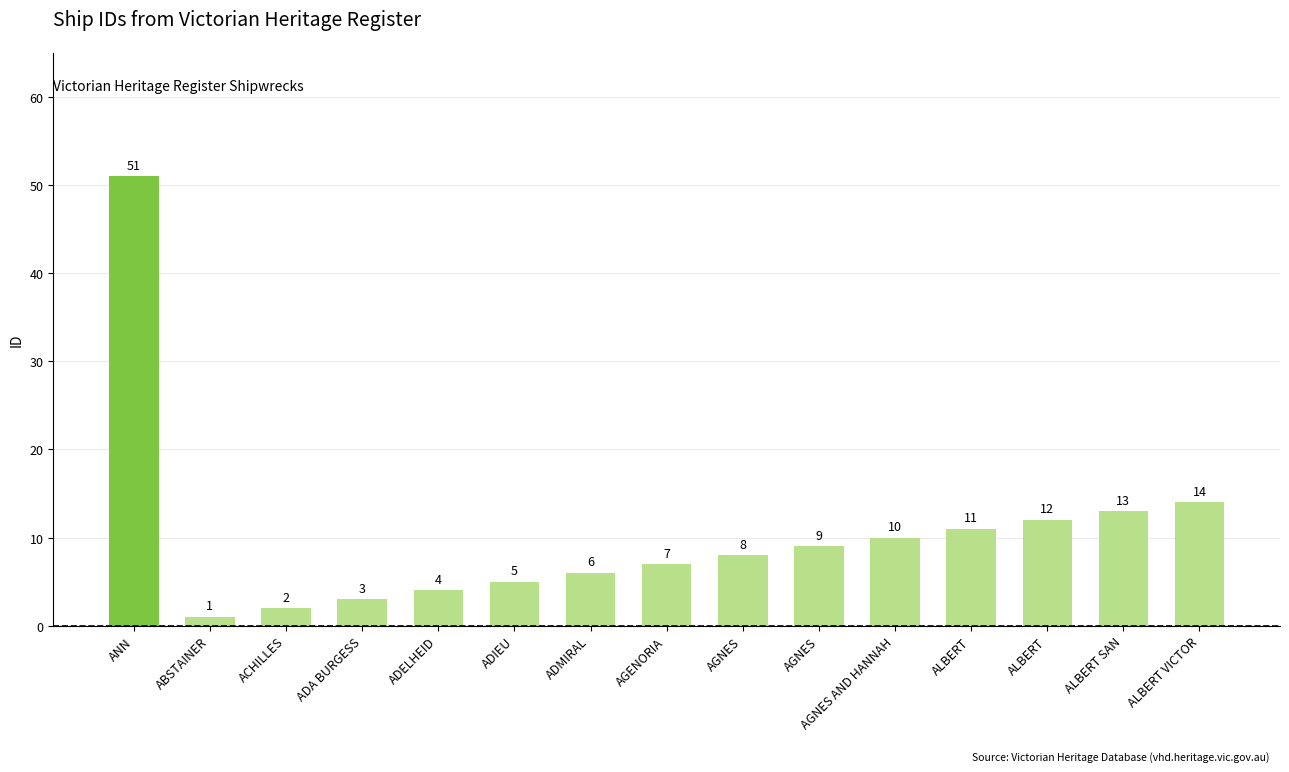

How many bars are there in total?

15